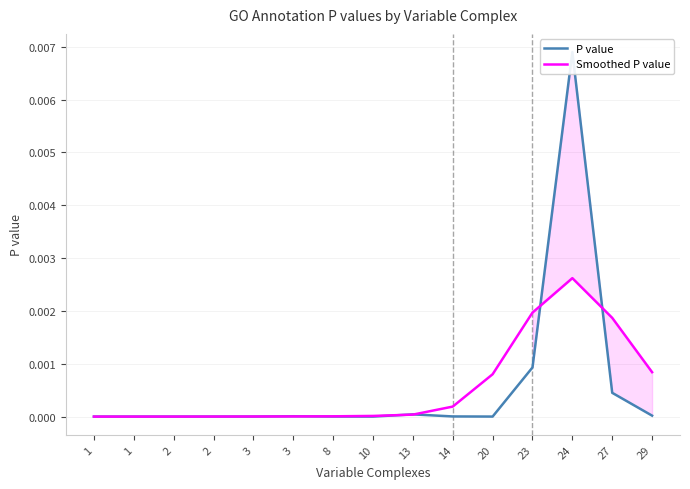

True or false: P value has a value of 0.0 at 1.

False